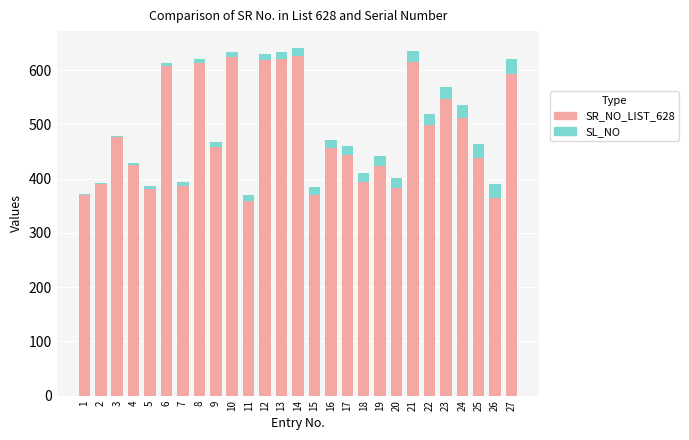

Is it true that SR_NO_LIST_628 equals 511 at 24?

True